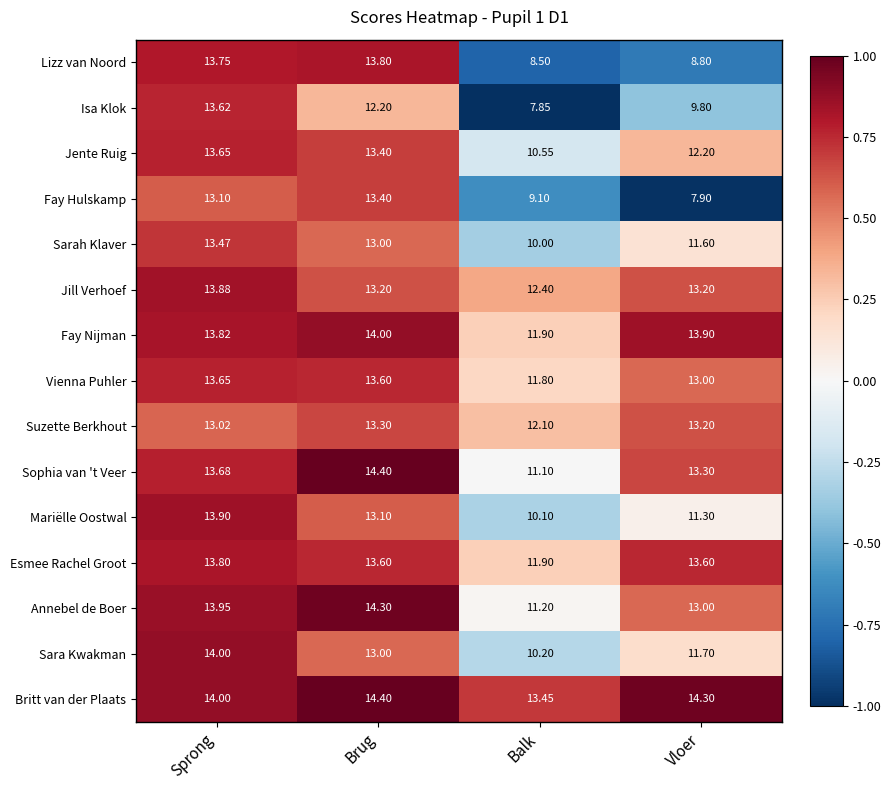

What is the total value across all series at Brug?

202.7